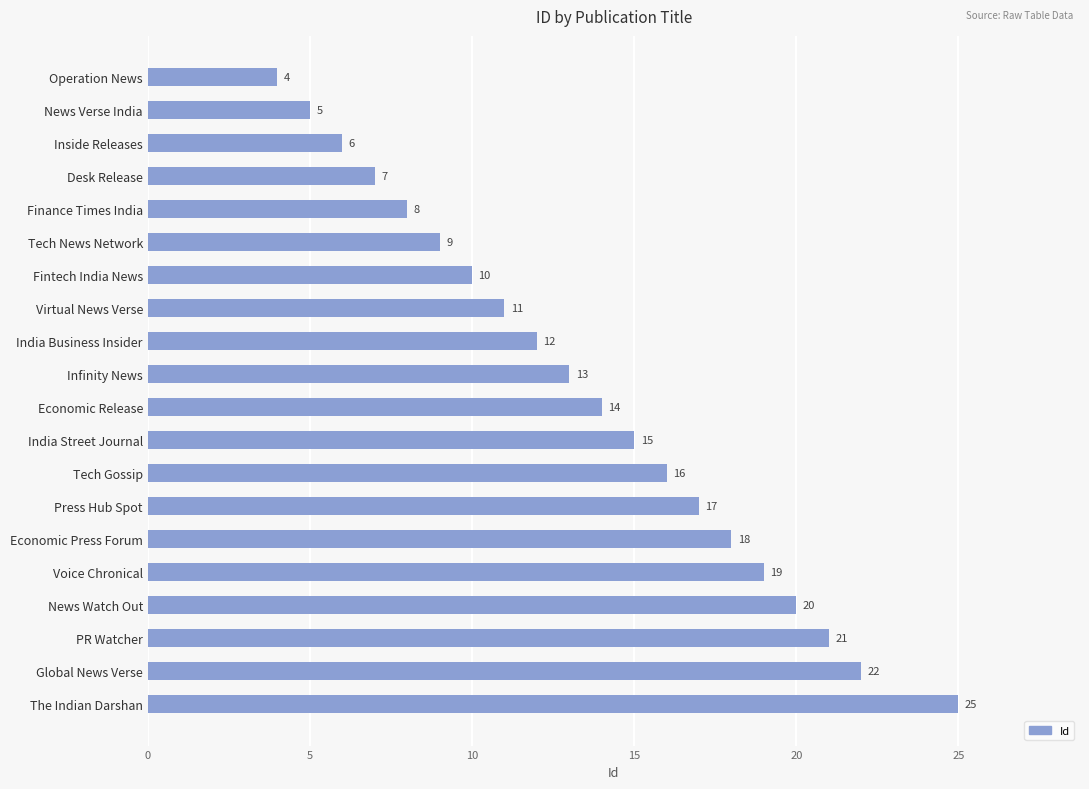

The value at India Street Journal is 7. True or false?

False